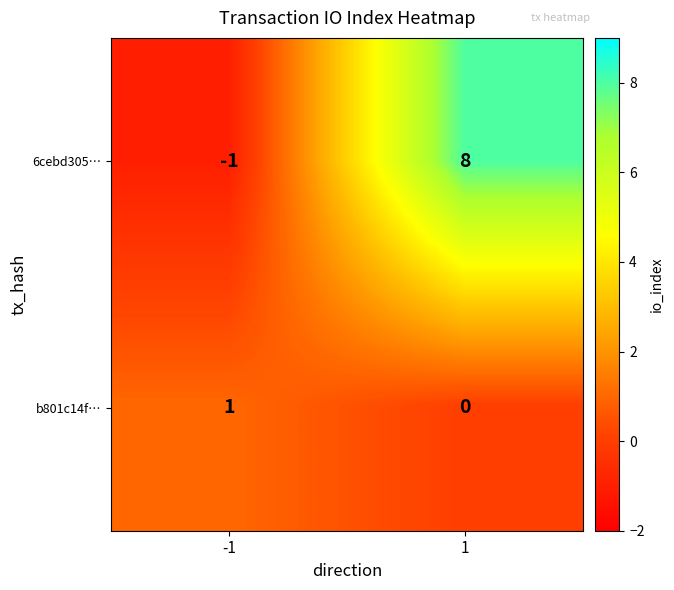

Which series has the largest range (max minus min)?

6cebd305…